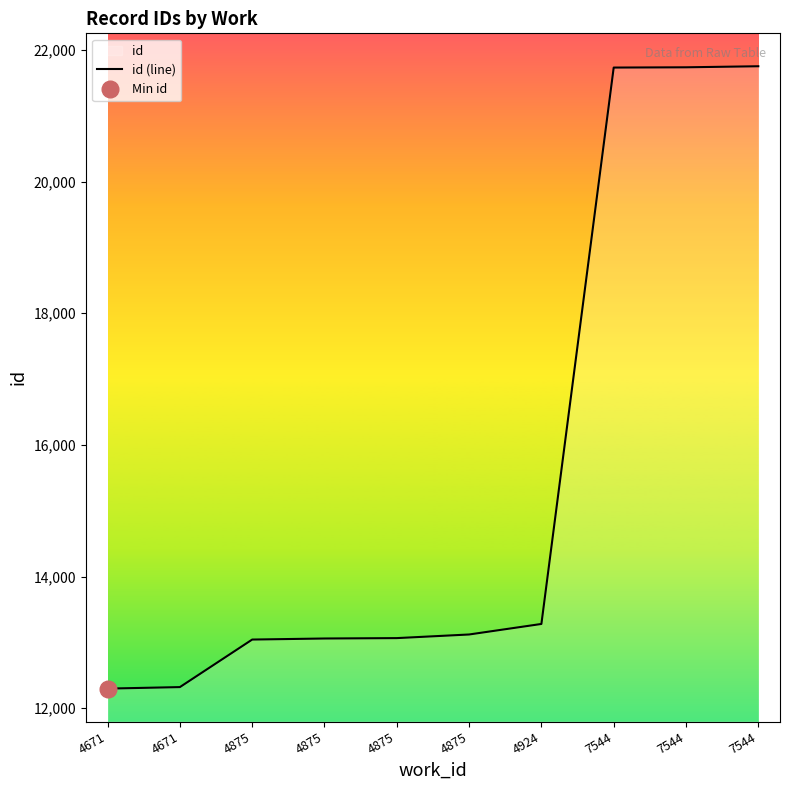

What is the difference between the maximum and second lowest values?

9430